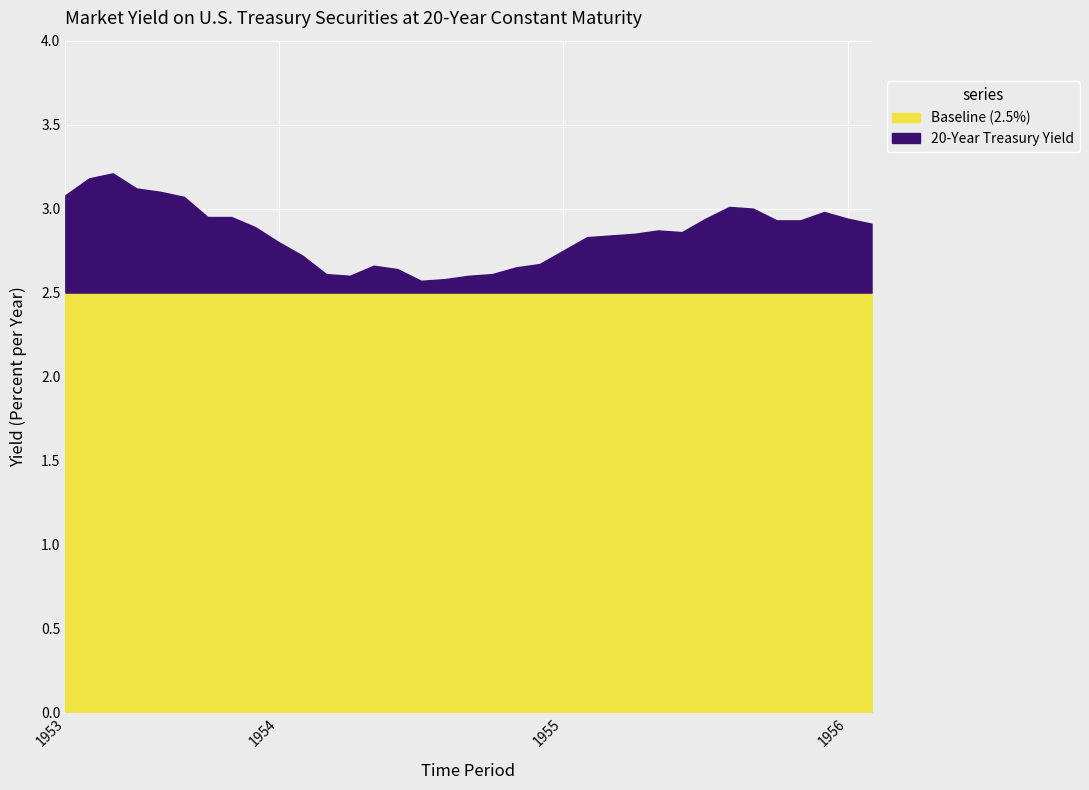

What is the maximum value shown in the chart?

3.2